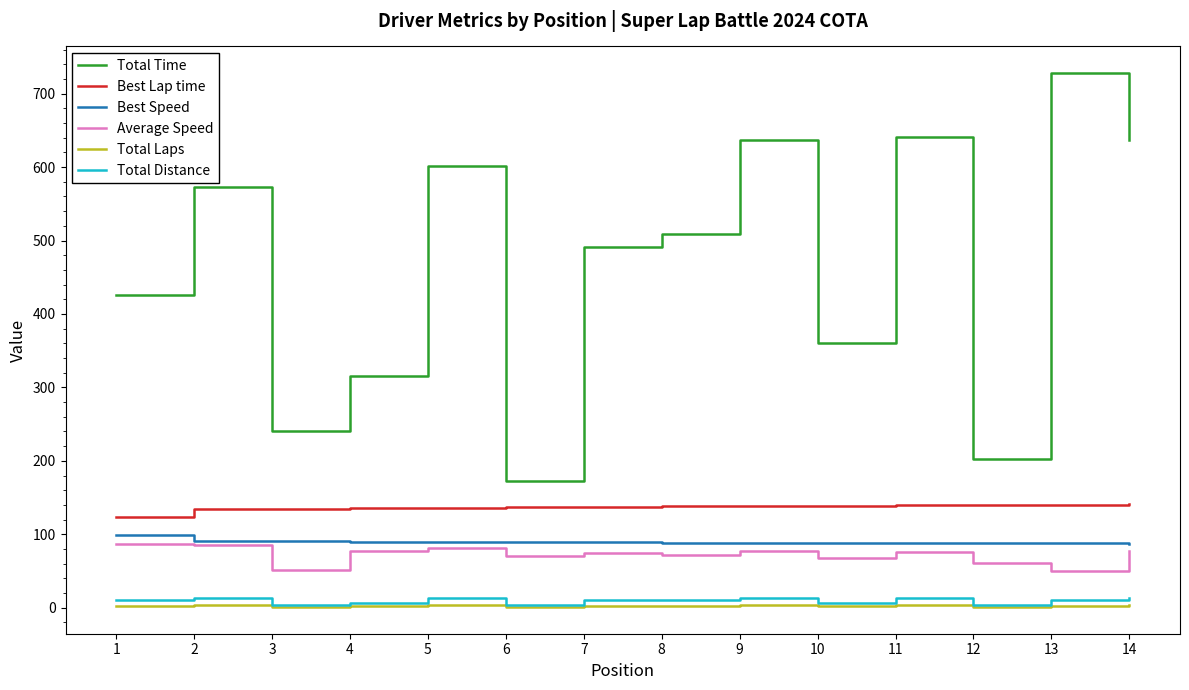

What is the difference between the maximum and minimum values in the Best Speed series?

11.8